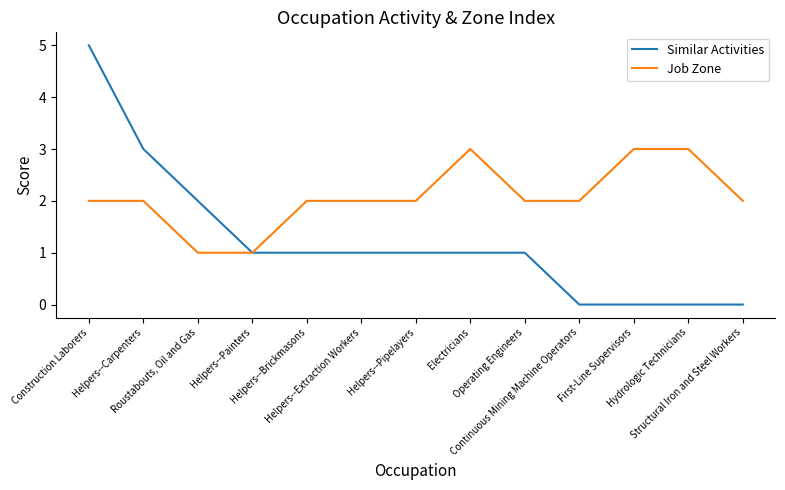

List the series in order of their overall mean, highest first.

Job Zone, Similar Activities